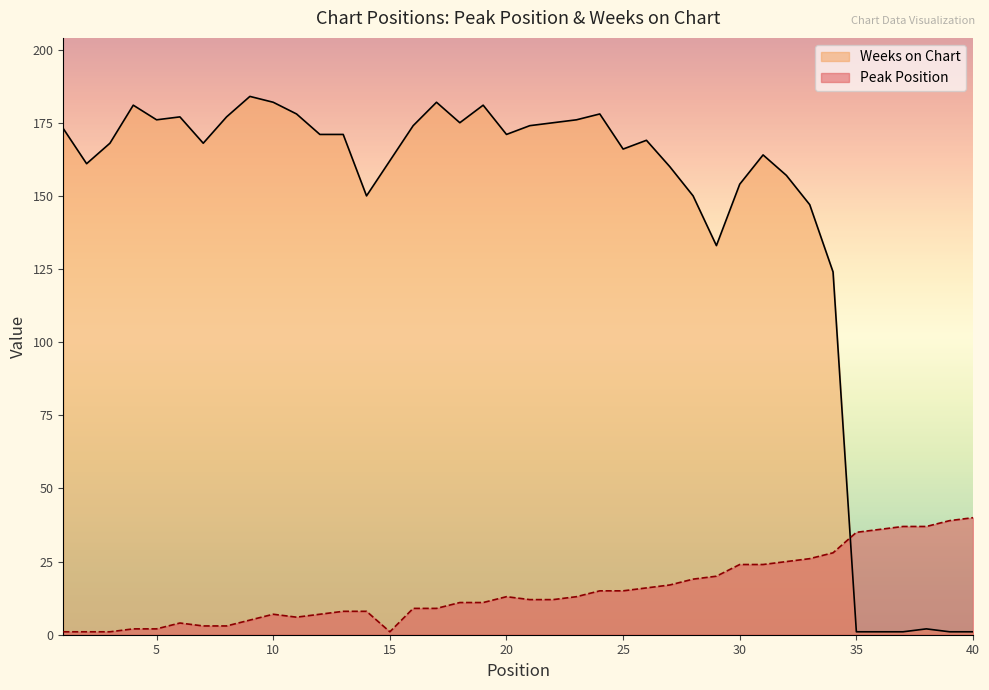

What is the difference between the Weeks on Chart values at 27 and 2?

1